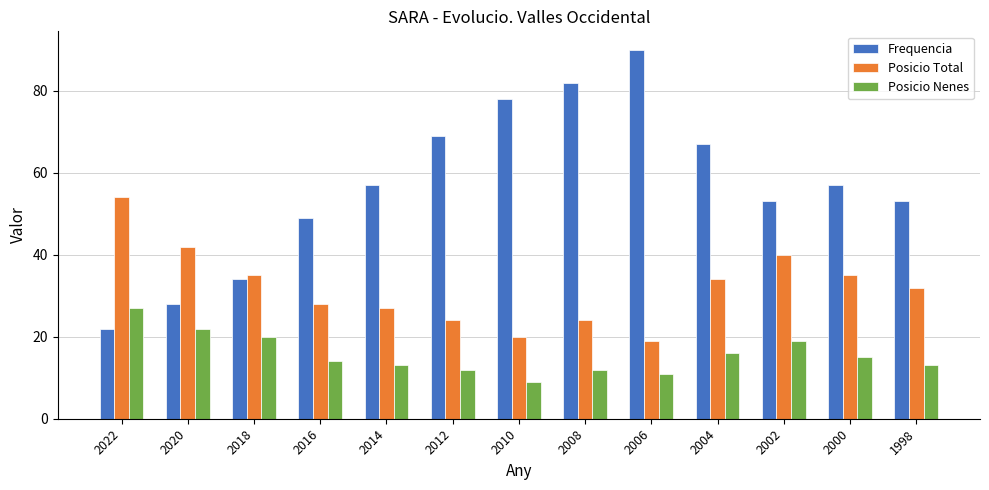

Count the number of categories in the chart.

13